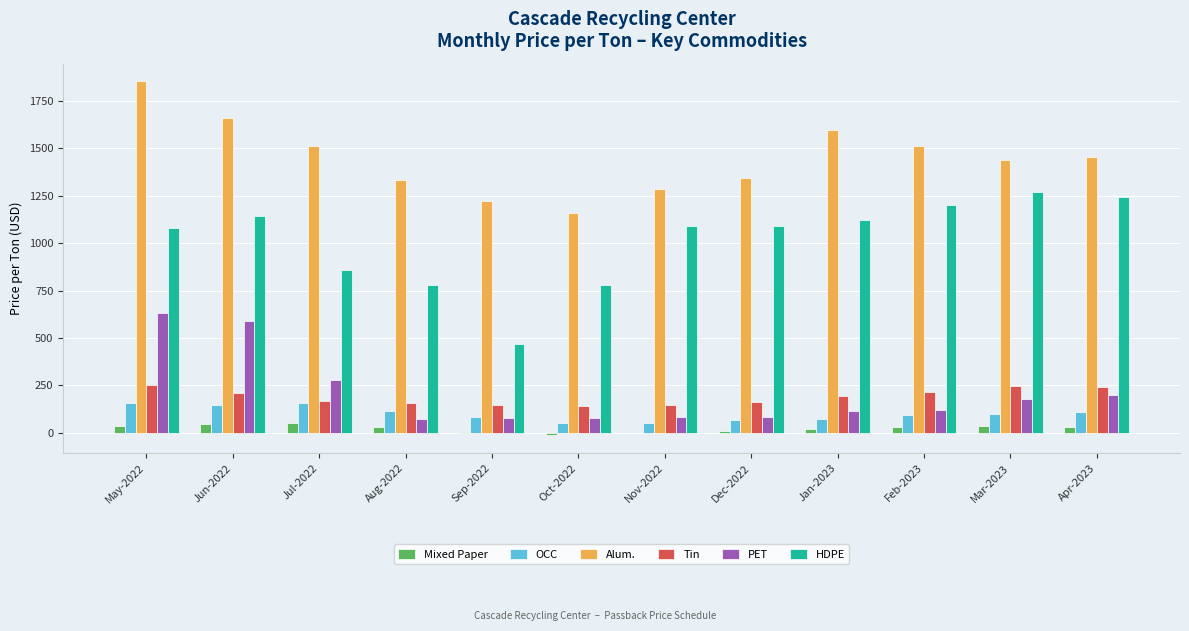

What is the maximum value shown in the chart?

1852.4